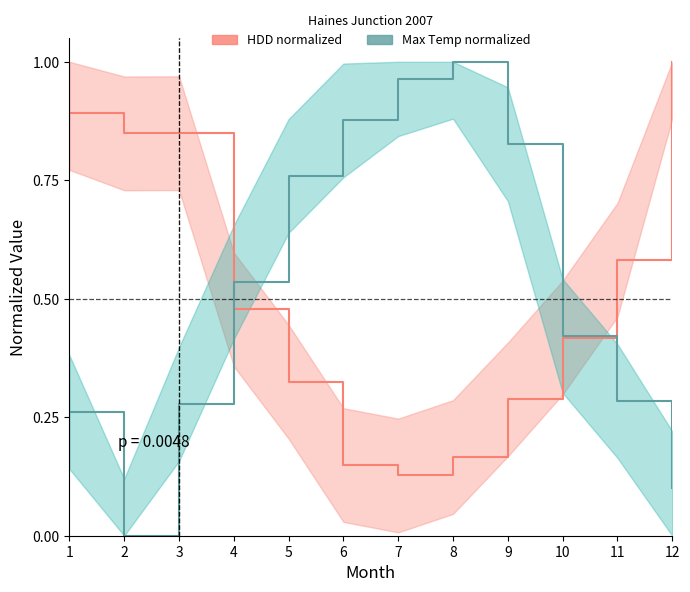

Is it true that HDD (normalized) equals 0.2 at 8?

False